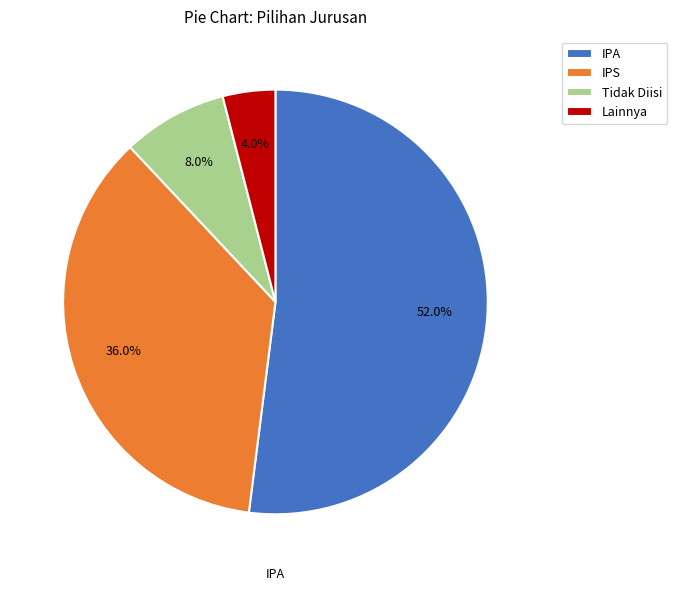

Approximately how many times larger is the value at Lainnya compared to Tidak Diisi?

0.5